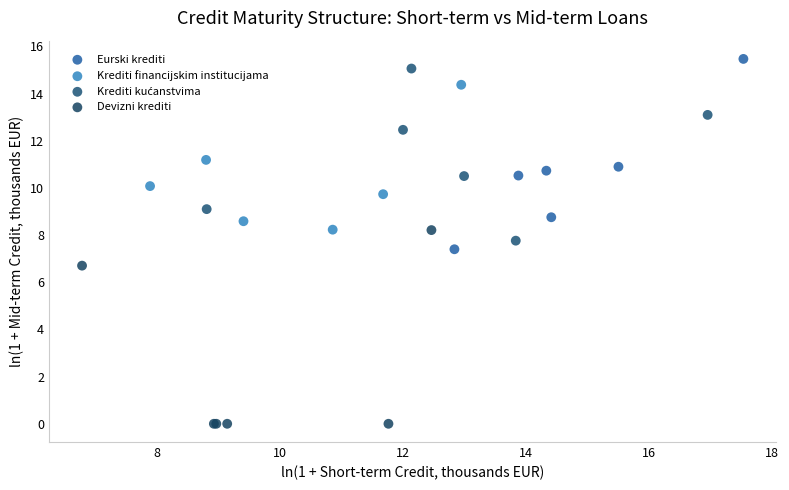

Which series reaches the minimum Y coordinate?

Devizni krediti